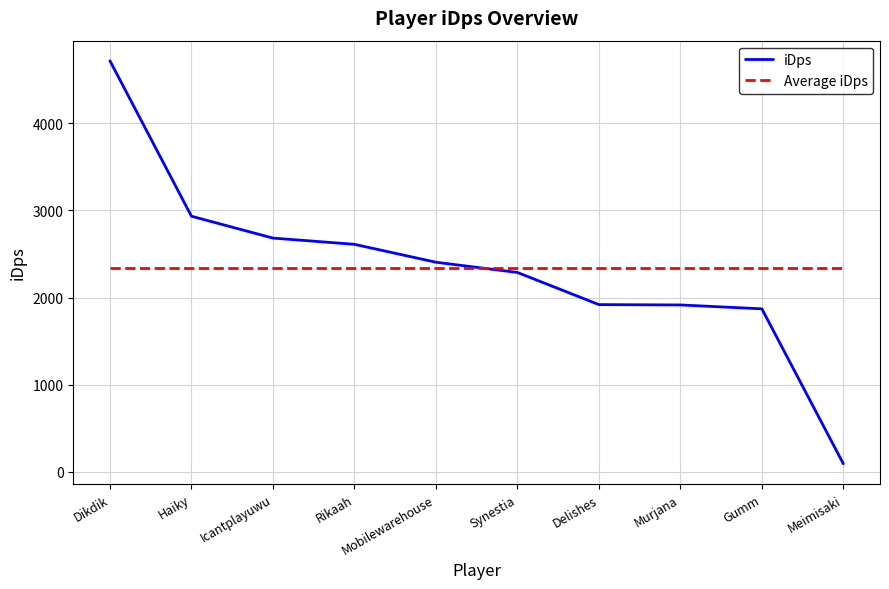

What is the highest value of the iDps series?

4716.3